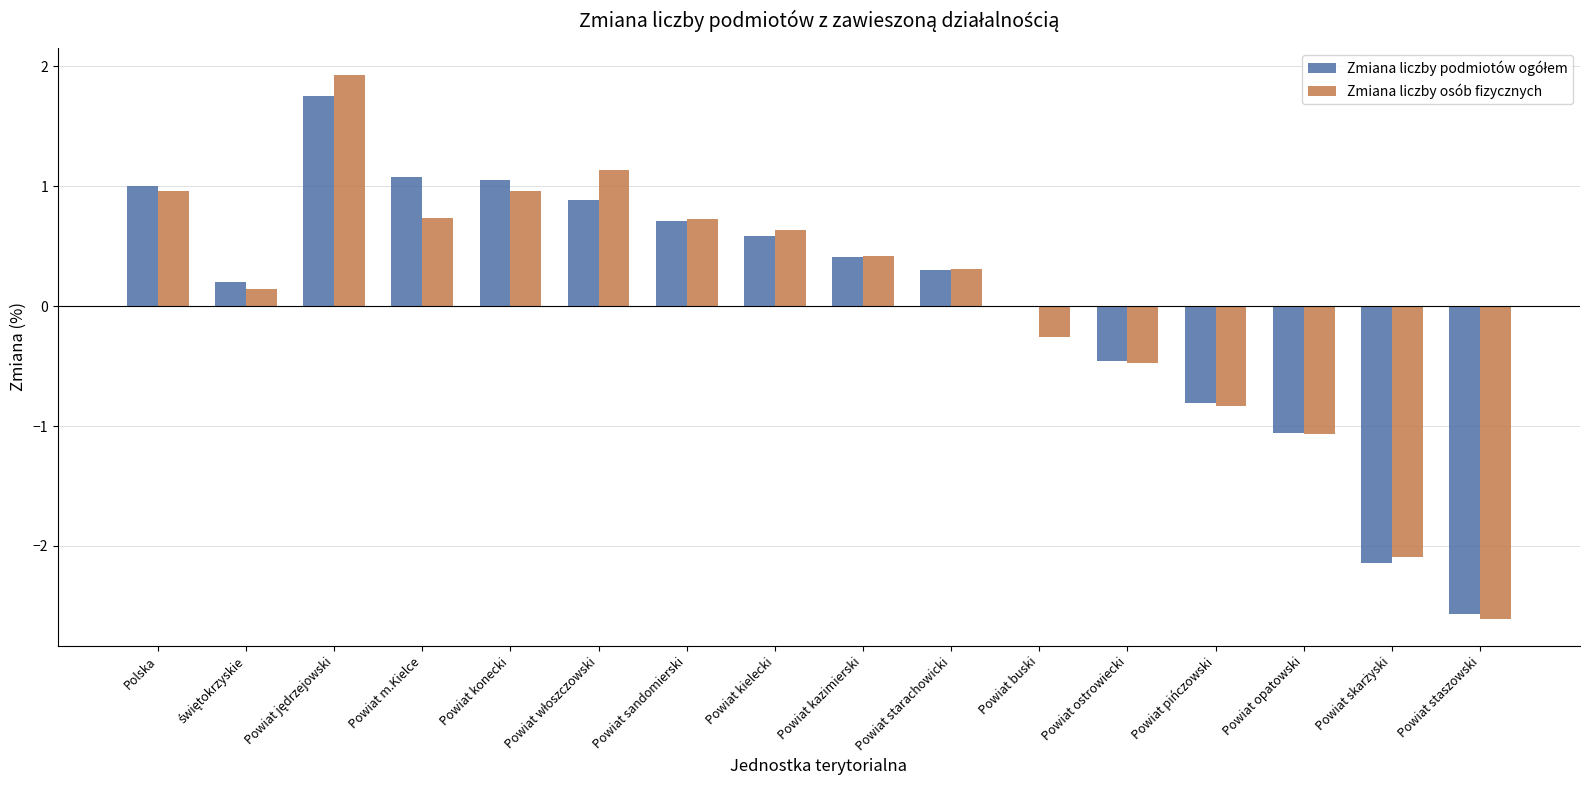

What is the total value across all series at Powiat sandomierski?

1.4